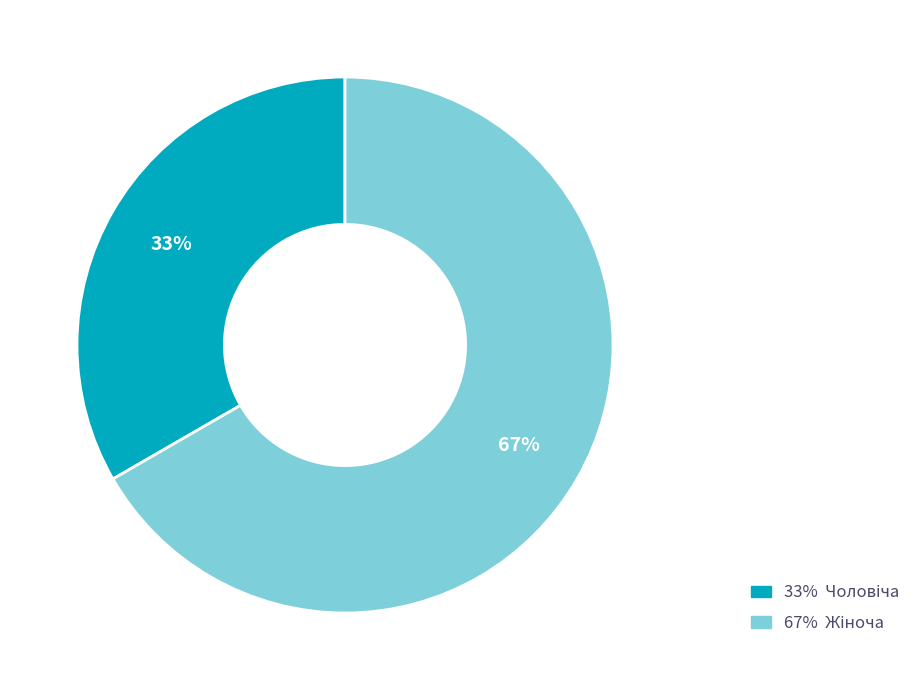

Does any single category account for the majority?

Yes